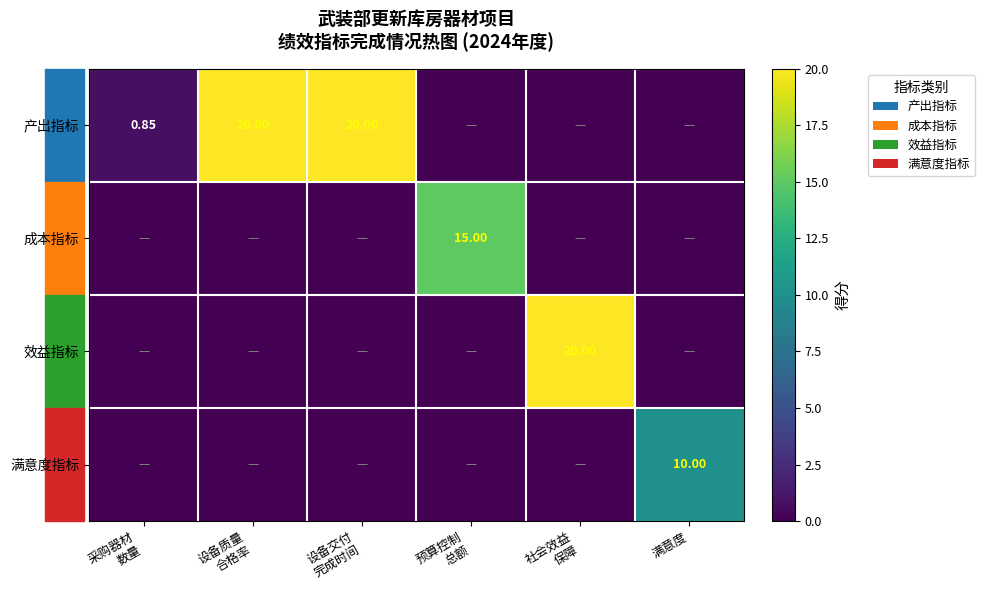

At which label does 产出指标 reach its peak?

设备质量 合格率